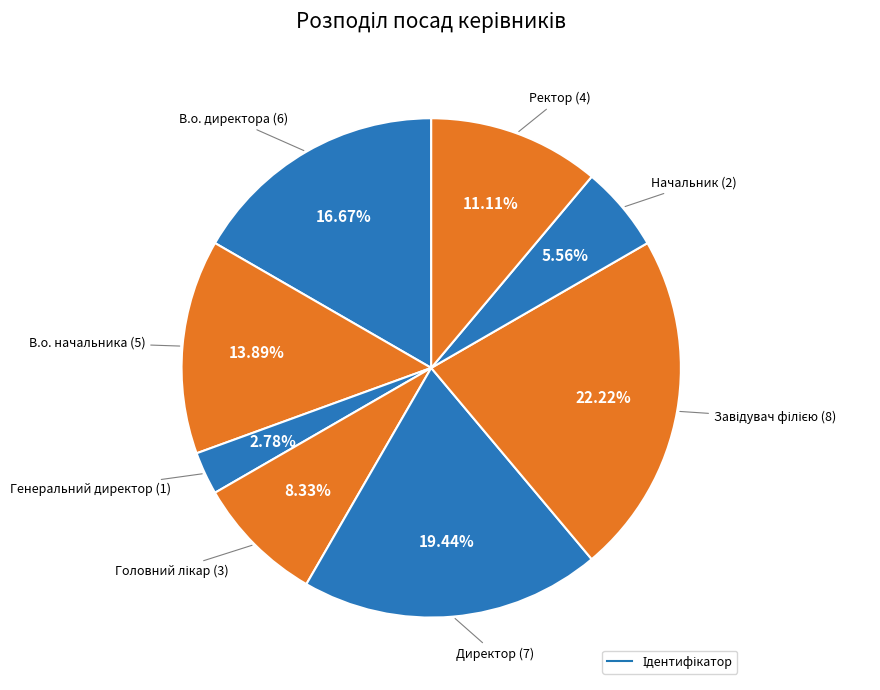

What is the smallest slice in the pie chart?

Генеральний директор